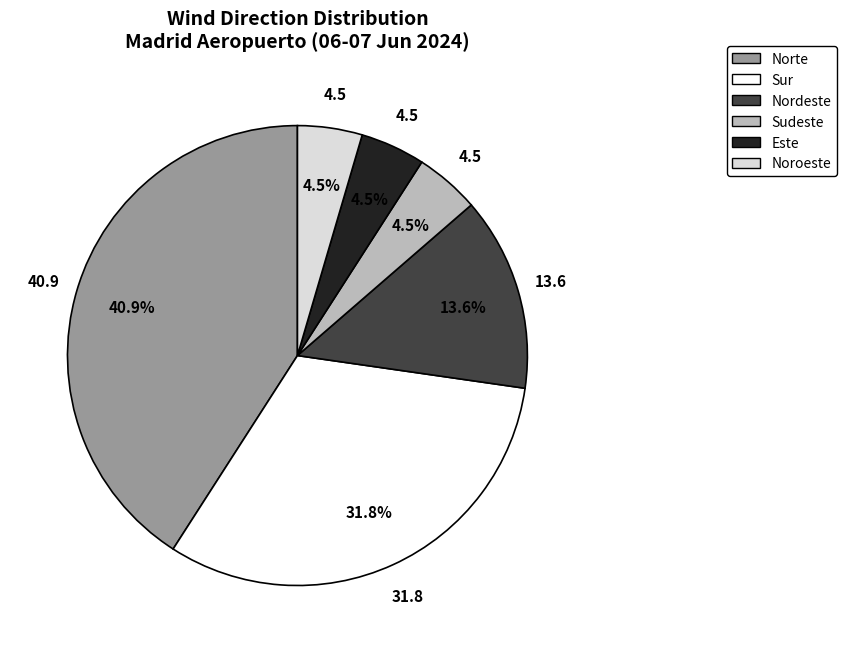

Does any single category account for the majority?

No